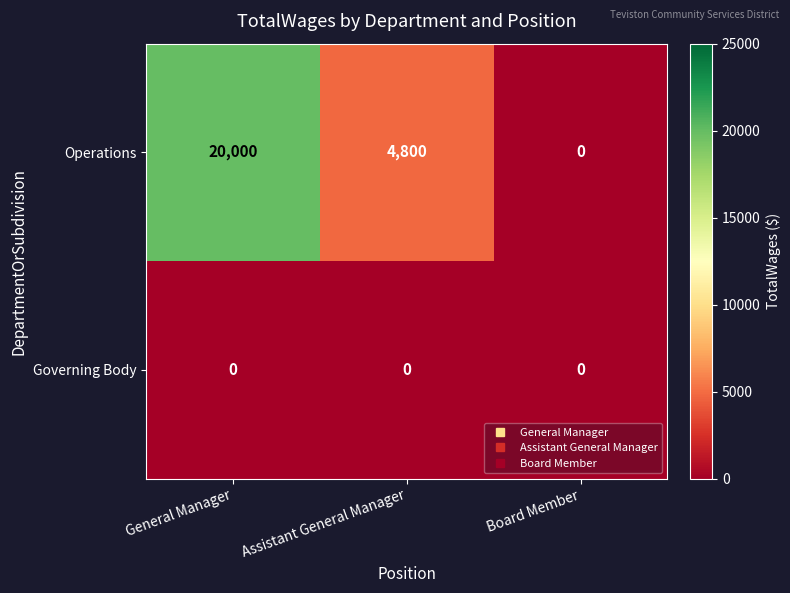

Reading right to left, list all the values displayed in this chart.

Operations: Board Member=0	Assistant General Manager=4800	General Manager=20000
Governing Body: Board Member=0	Assistant General Manager=0	General Manager=0